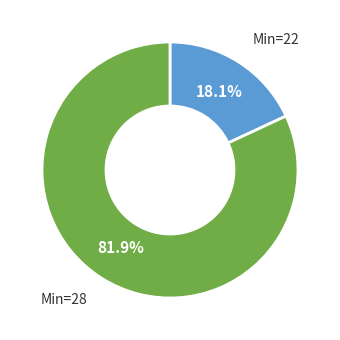

Which slice is the largest?

Min=28